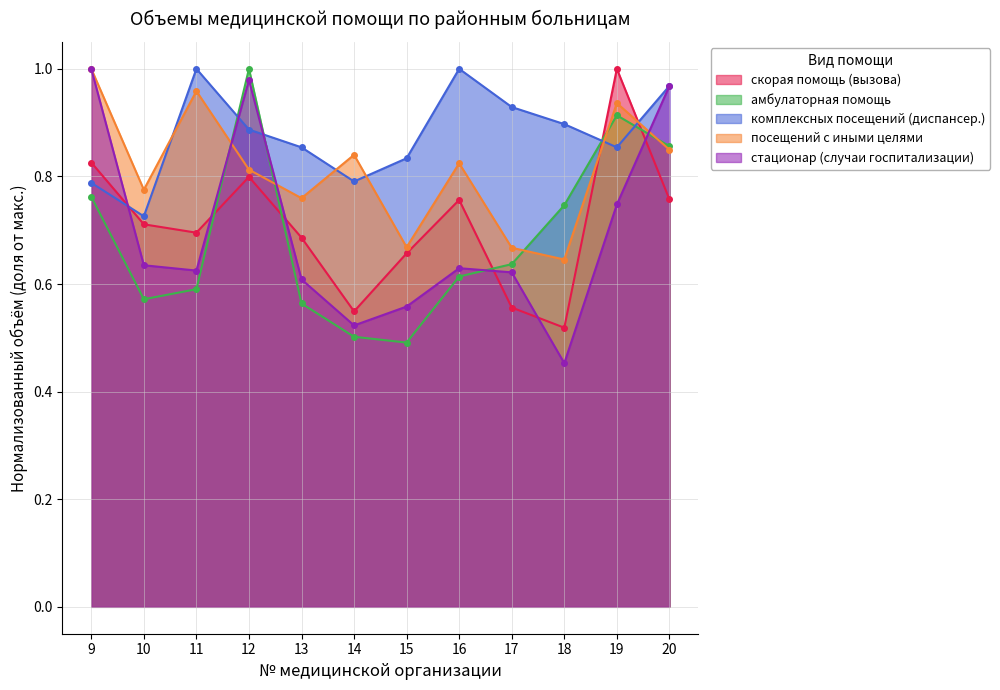

True or false: посещений с иными целями has a value of 1.0 at 9.

True